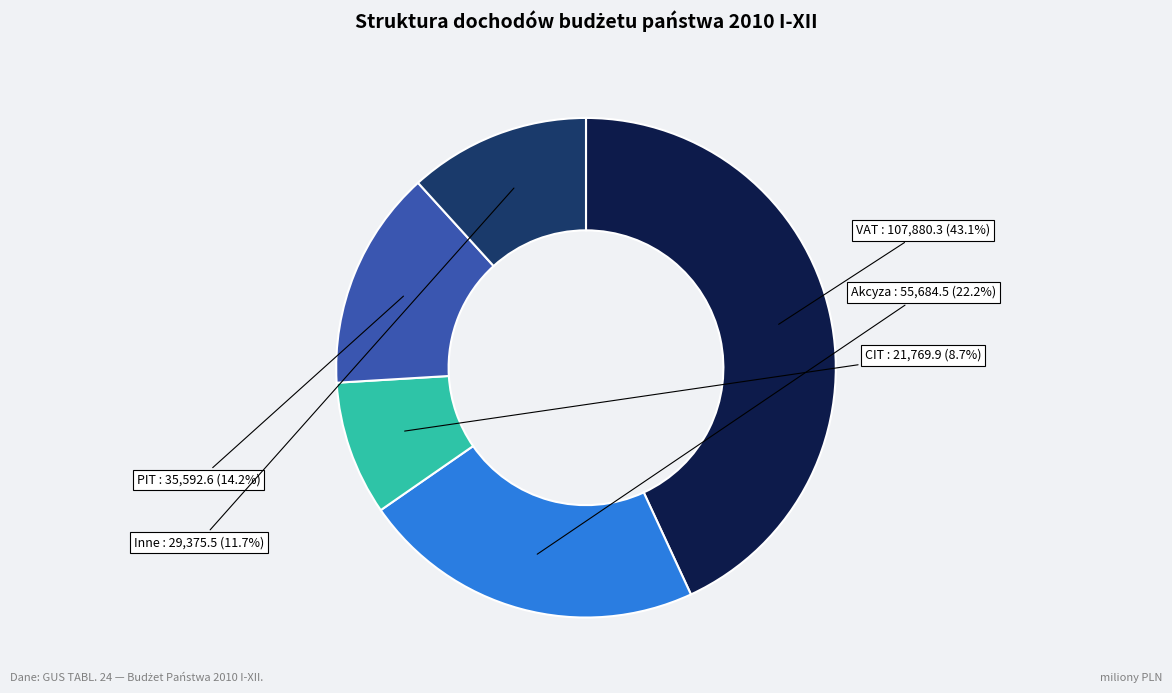

Is there a majority slice in this chart?

No